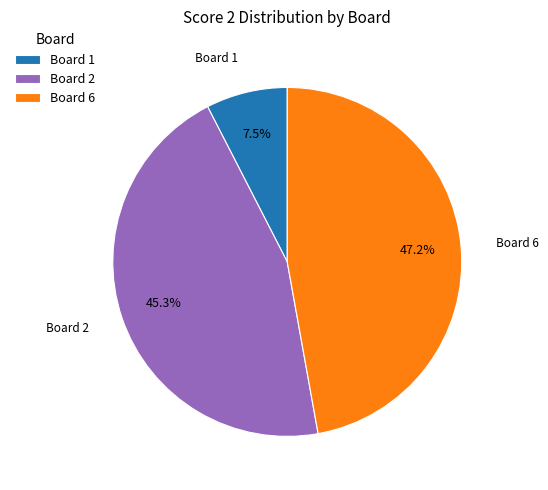

Does Board 6 account for over 50% of the chart?

No